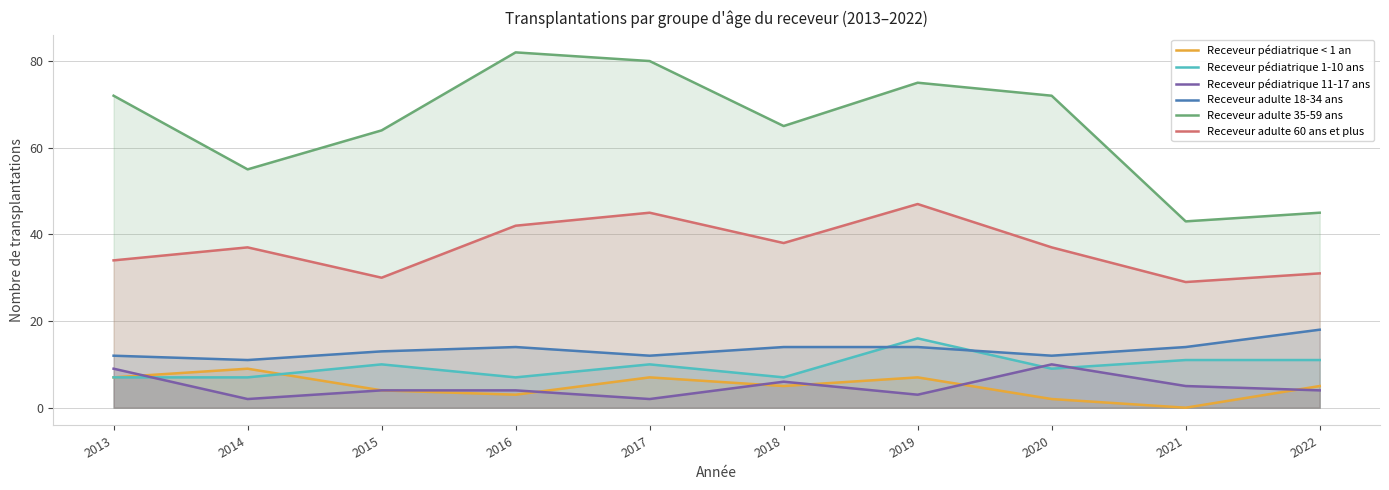

What is the total value across all series at 2019?

162